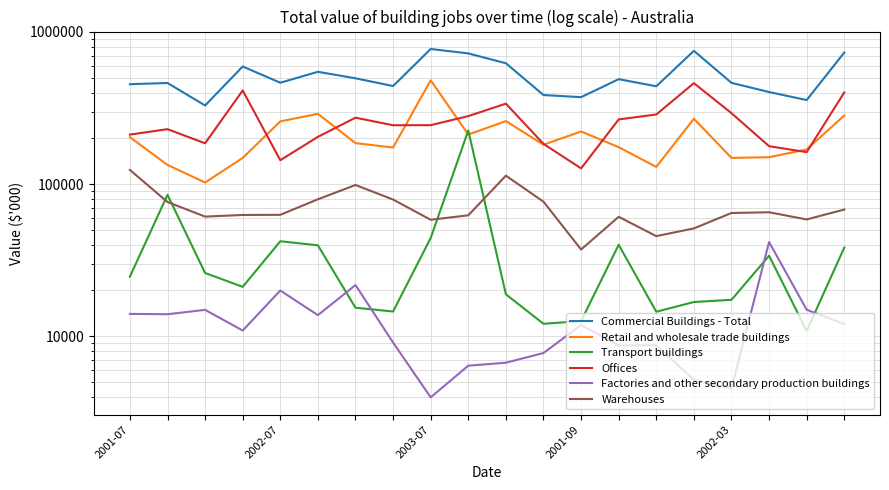

True or false: Transport buildings has a value of 14513 at 7.

True